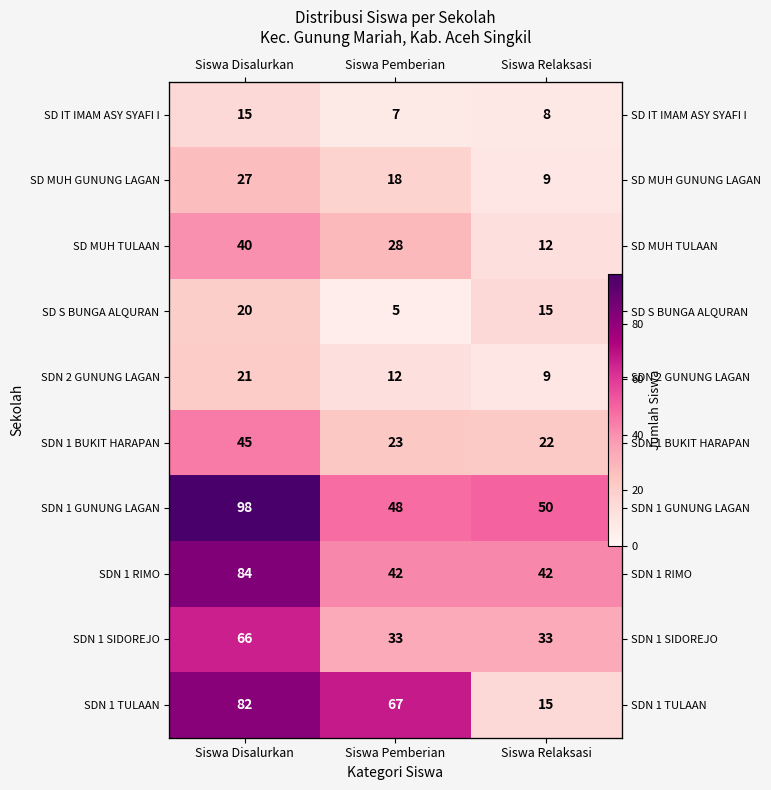

What is the difference between the highest and lowest values at Siswa Disalurkan?

83